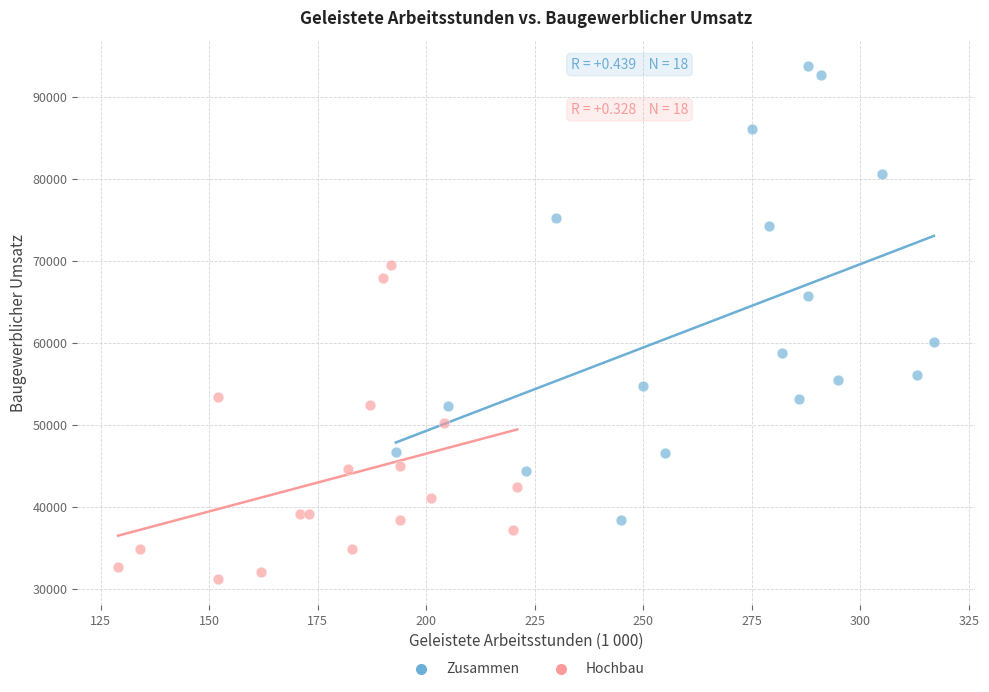

Which series has the widest spread of Y values?

Zusammen